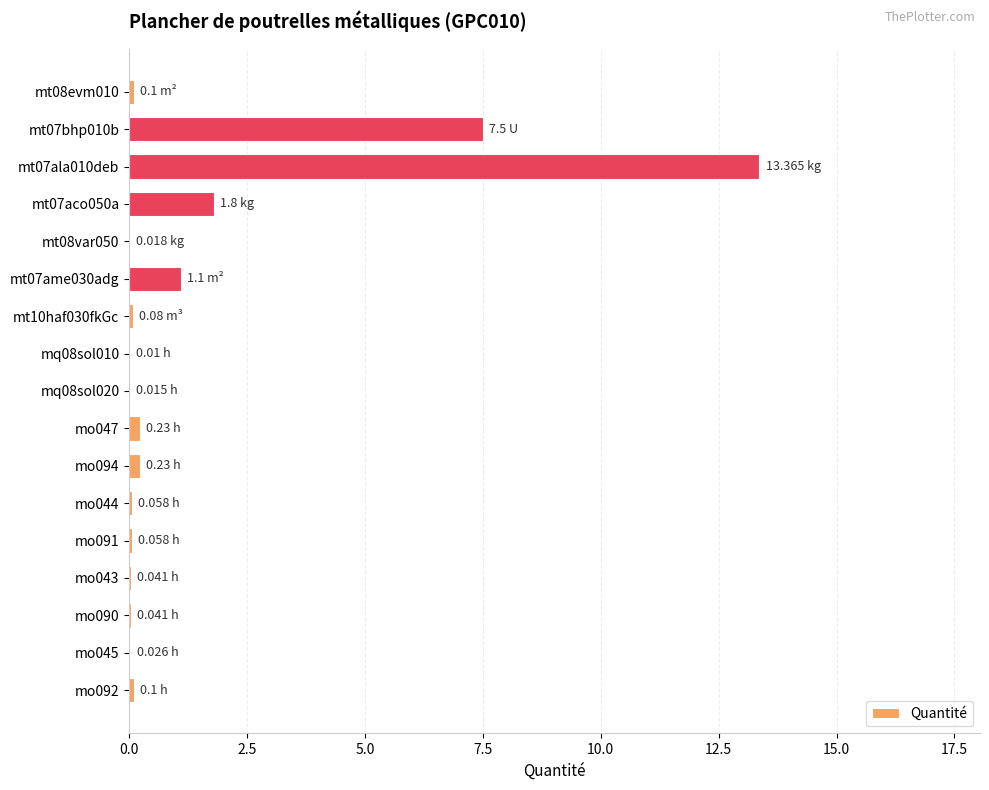

Which has a higher value, mt07ame030adg or mt07ala010deb?

mt07ala010deb